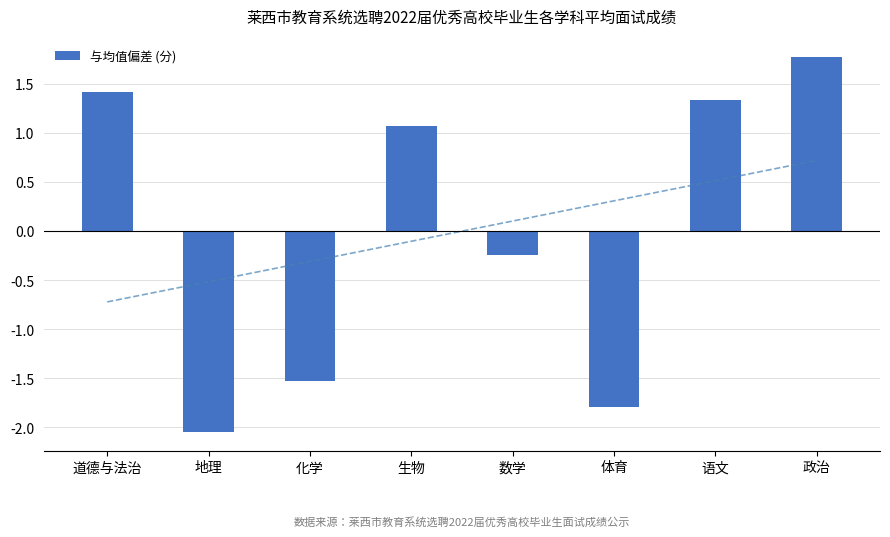

Read the value at 语文.

1.3